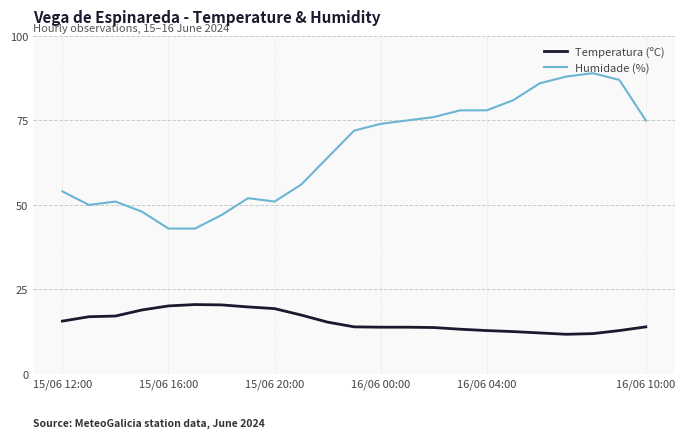

True or false: Temperatura (ºC) has more than 0 points higher than both neighbors.

True